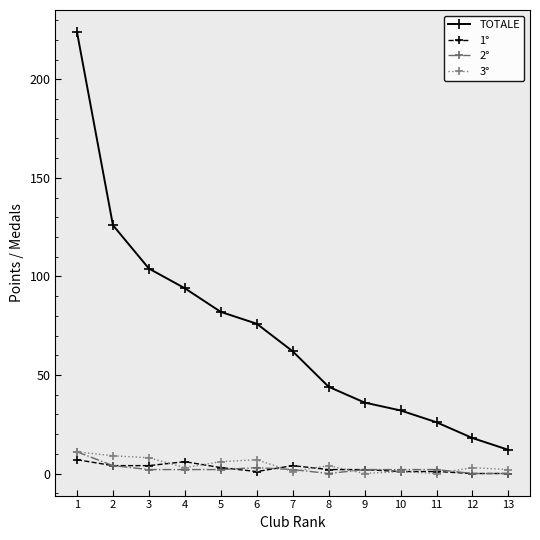

Which series has the largest range (max minus min)?

TOTALE